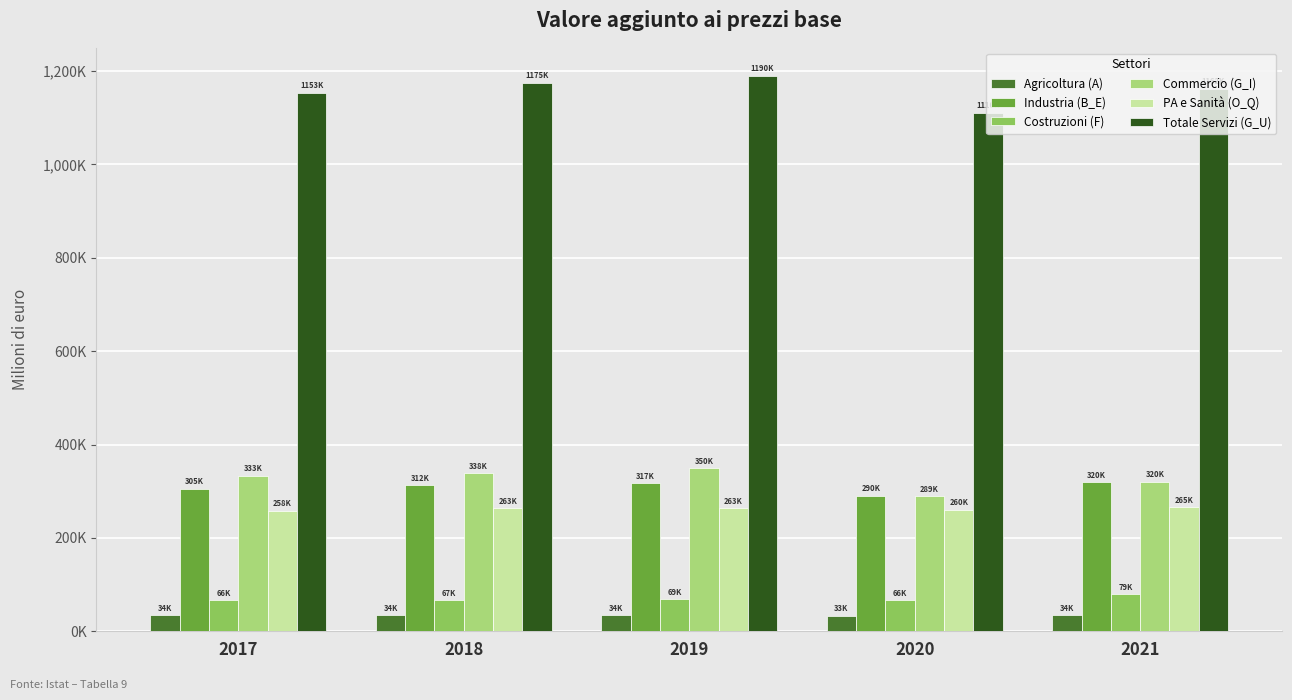

What is the difference between the second highest and second lowest values in the Agricoltura (A) series?

126